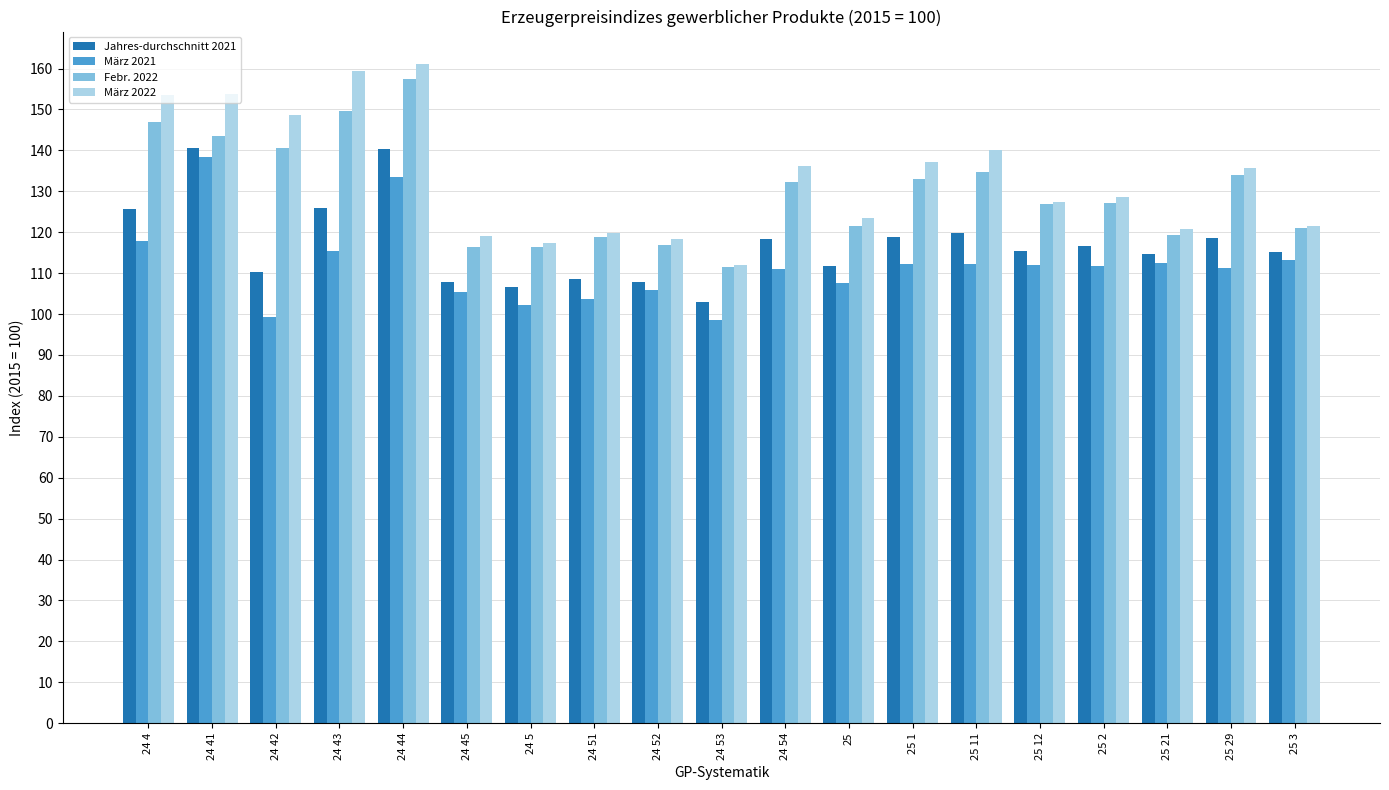

What is the greatest value displayed?

161.0